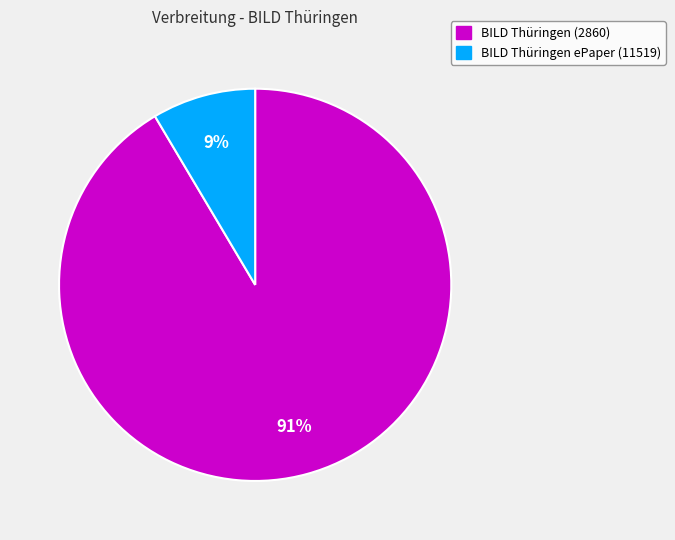

Count the number of slices in the pie.

2